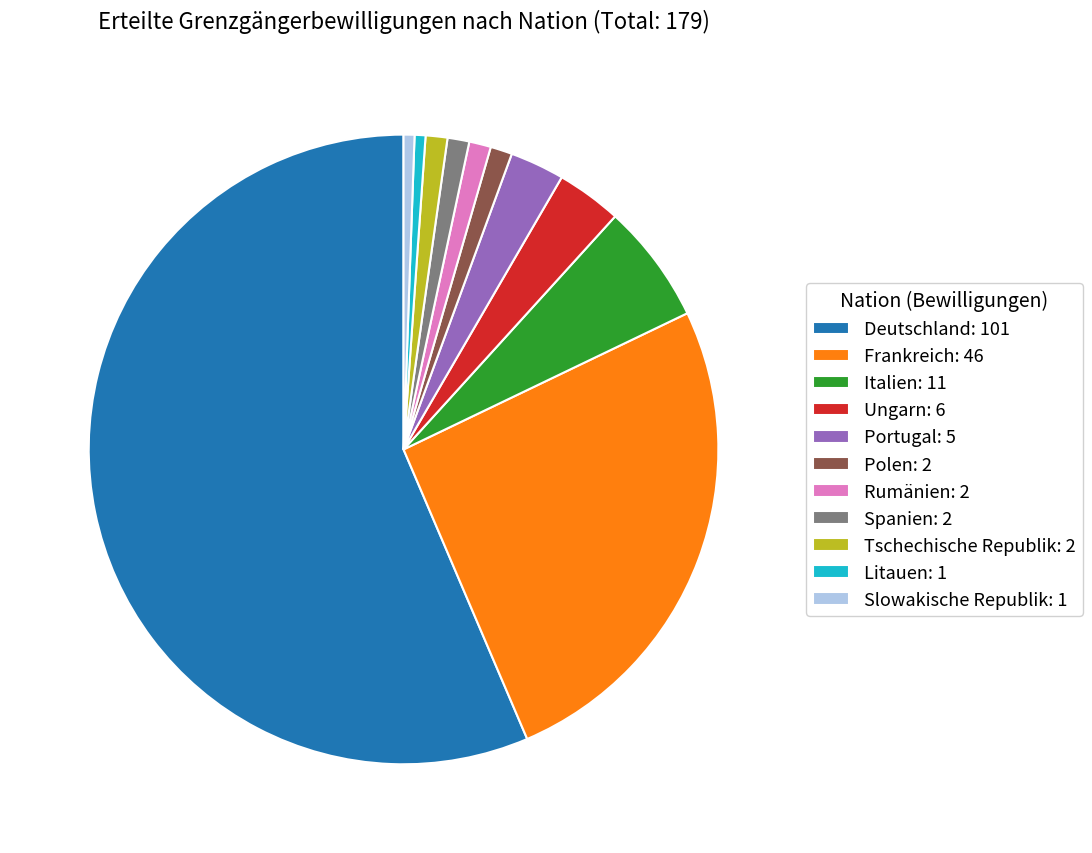

Which category accounts for the majority?

Deutschland